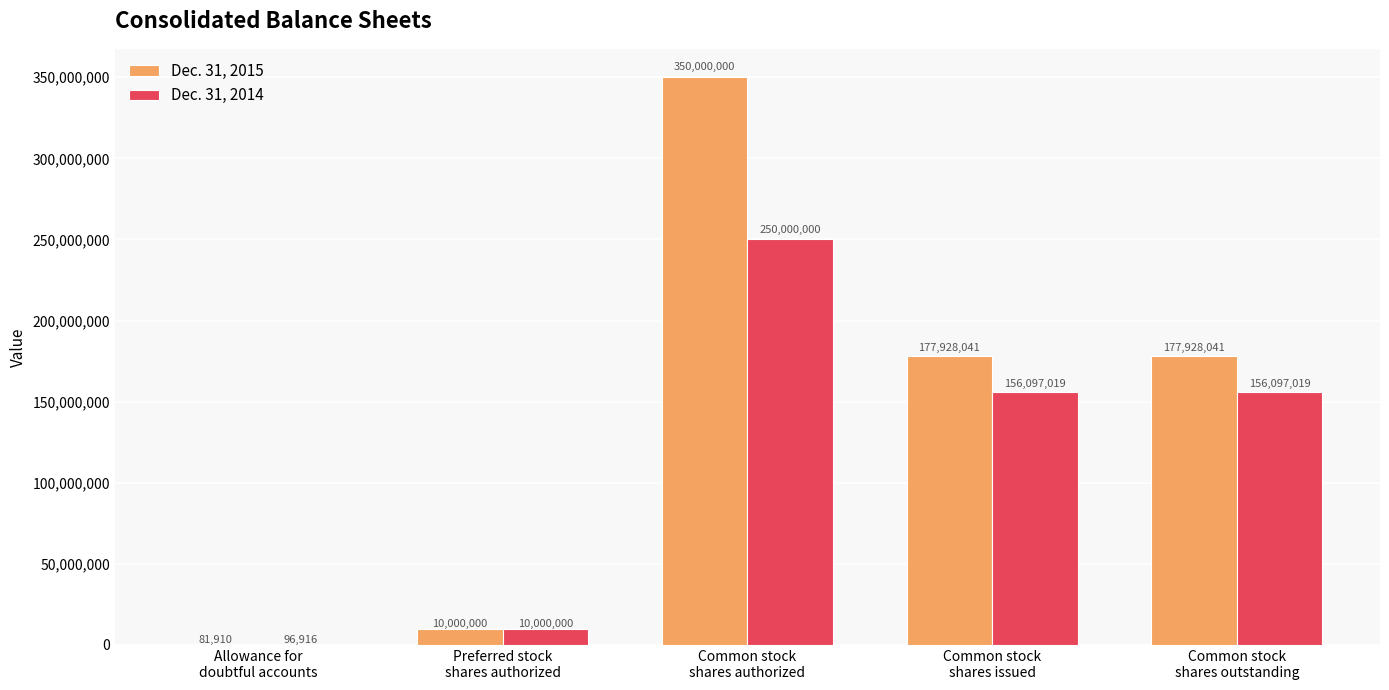

Are the bars grouped side by side (vs. stacked)?

Yes